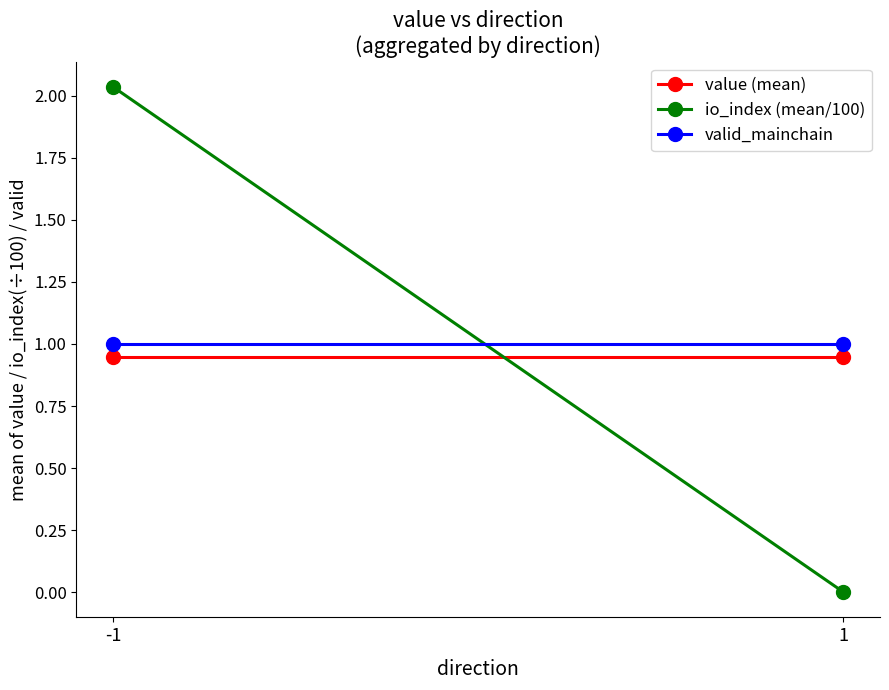

At which category is the sum across all series the highest?

-1